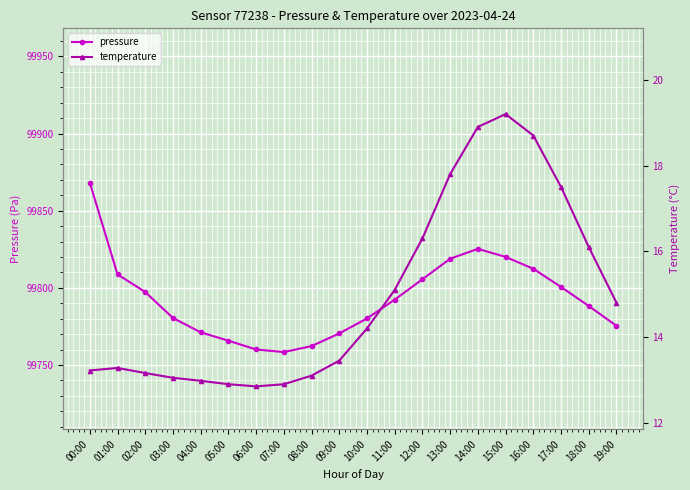

Rank the categories by temperature value from highest to lowest.

15:00, 14:00, 16:00, 13:00, 17:00, 12:00, 18:00, 11:00, 19:00, 10:00, 09:00, 01:00, 00:00, 02:00, 08:00, 03:00, 04:00, 05:00, 07:00, 06:00